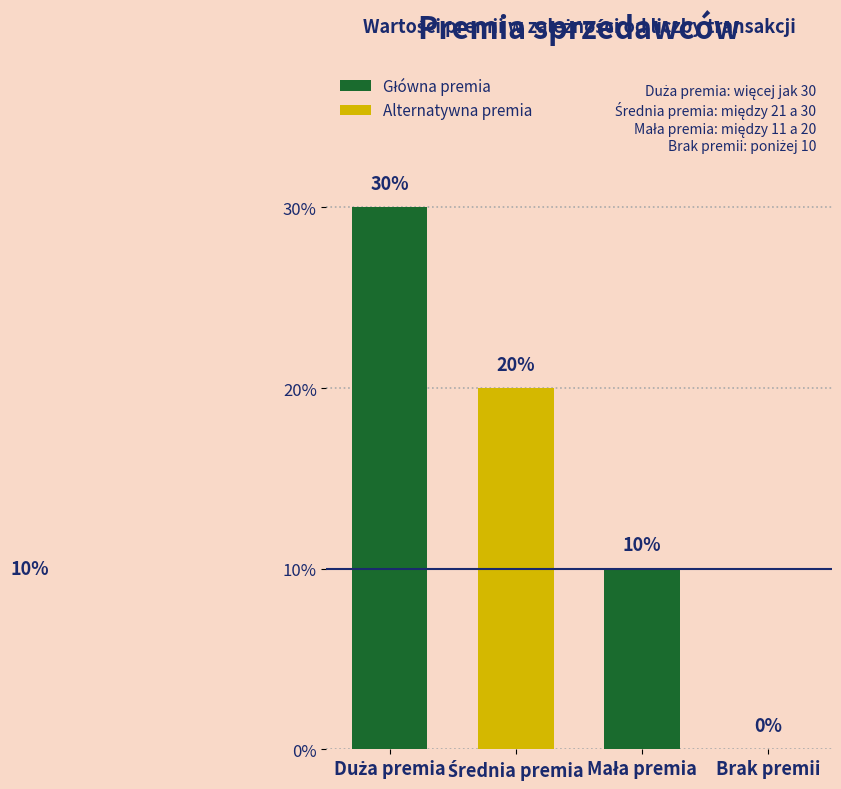

What position from the right is Mała premia?

2